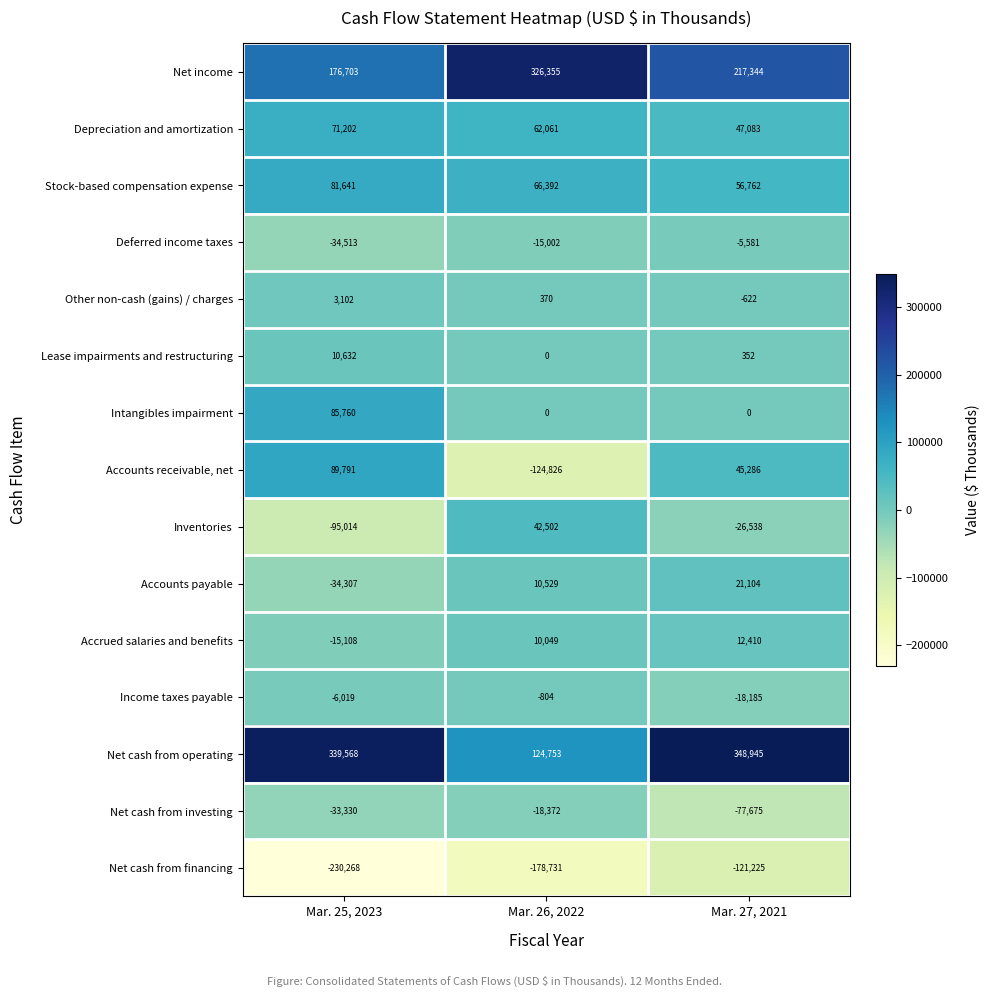

What is the total value across all series at Mar. 25, 2023?

409840